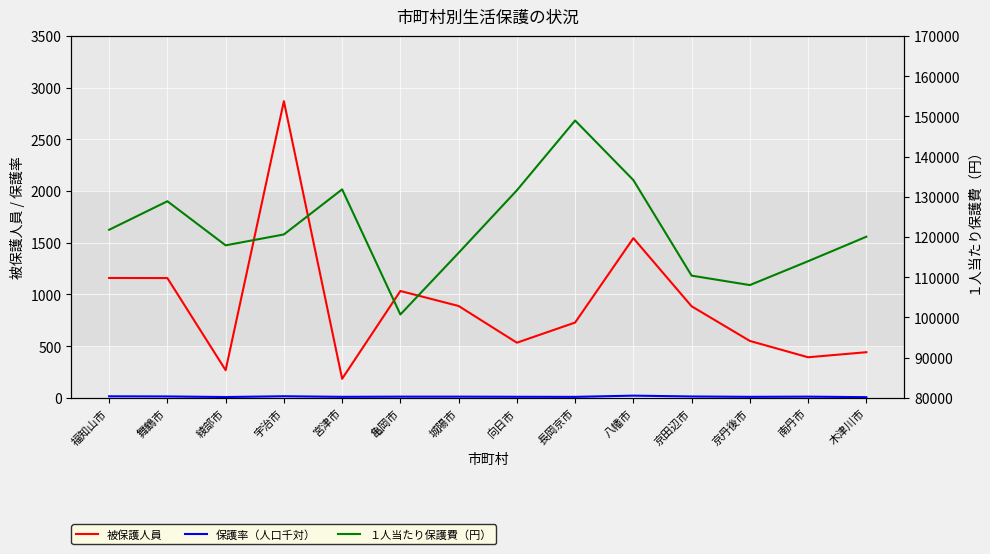

At which label does 保護率（人口千対） first exceed 11?

福知山市